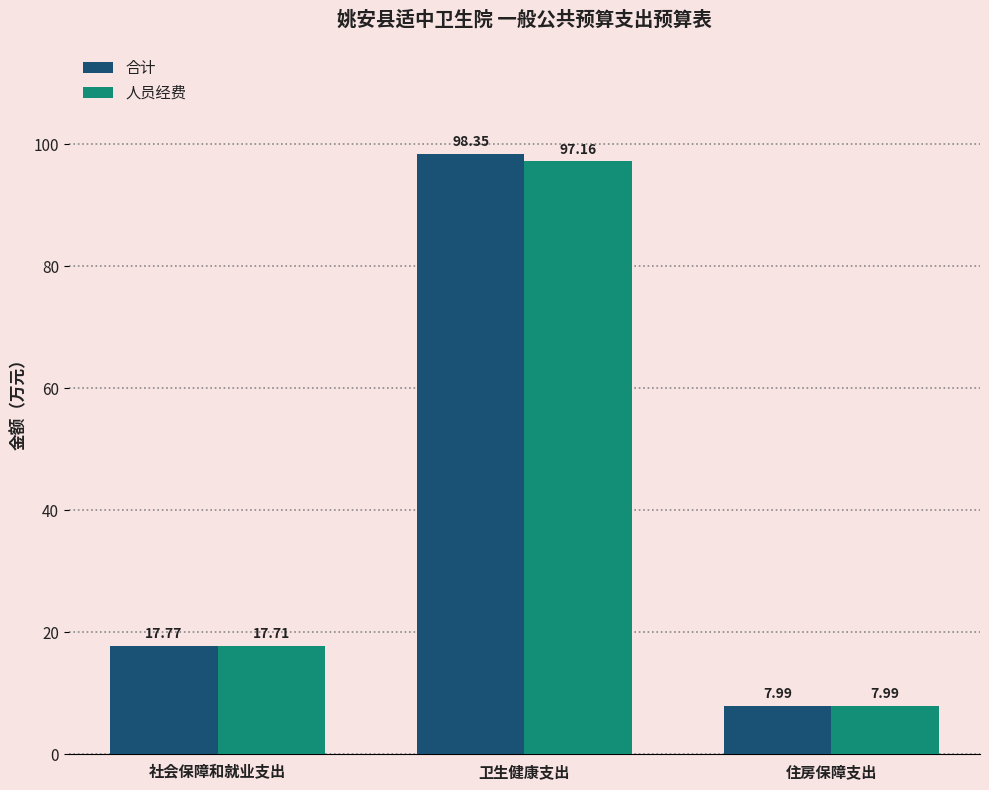

What is the difference between the maximum and minimum values in the 人员经费 series?

89.2